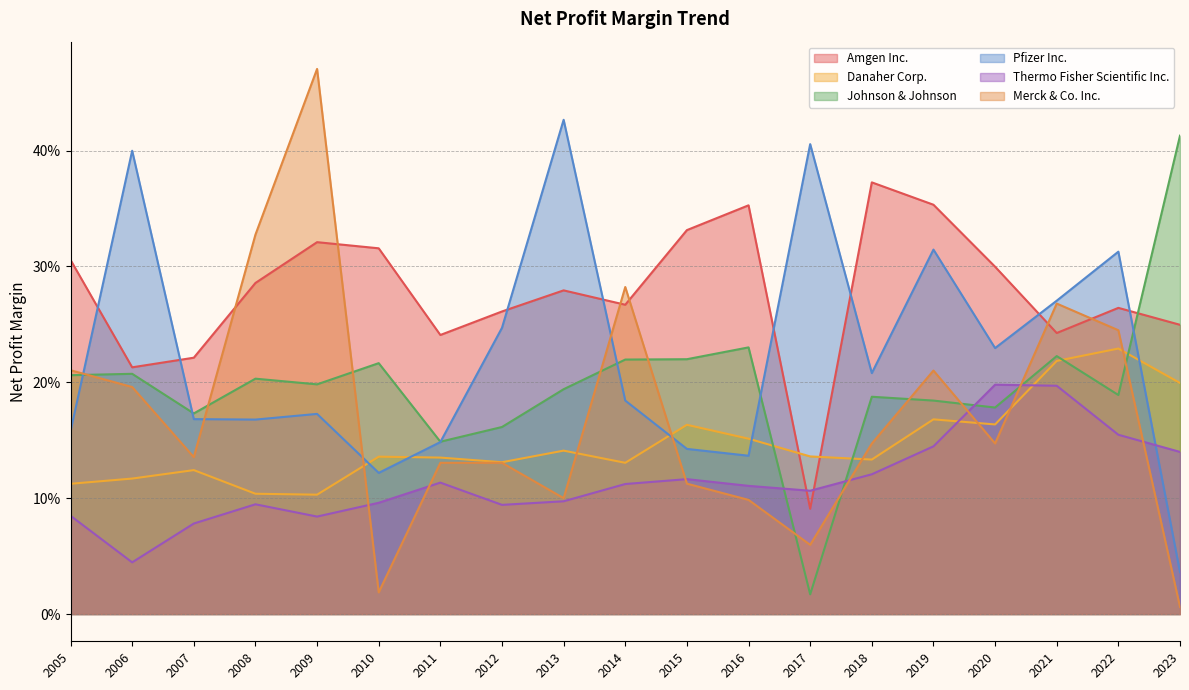

List the labels in order of Johnson & Johnson value, smallest first.

2017, 2011, 2012, 2007, 2020, 2019, 2018, 2022, 2013, 2009, 2008, 2005, 2006, 2010, 2014, 2015, 2021, 2016, 2023